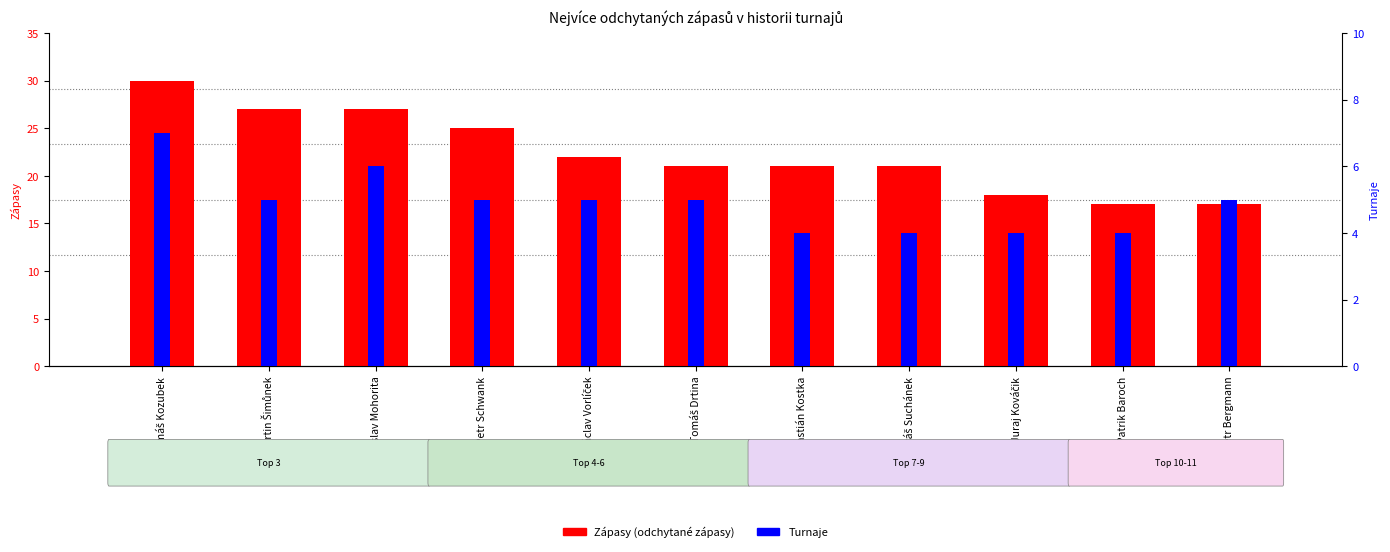

The value of Turnaje at Tomáš Kozubek is 3. True or false?

False